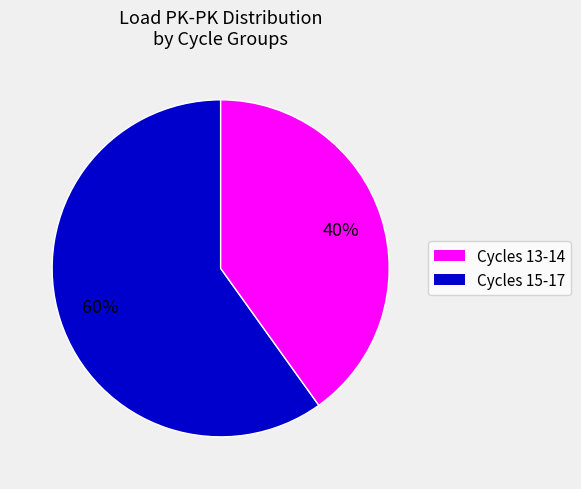

Is there a majority slice in this chart?

Yes